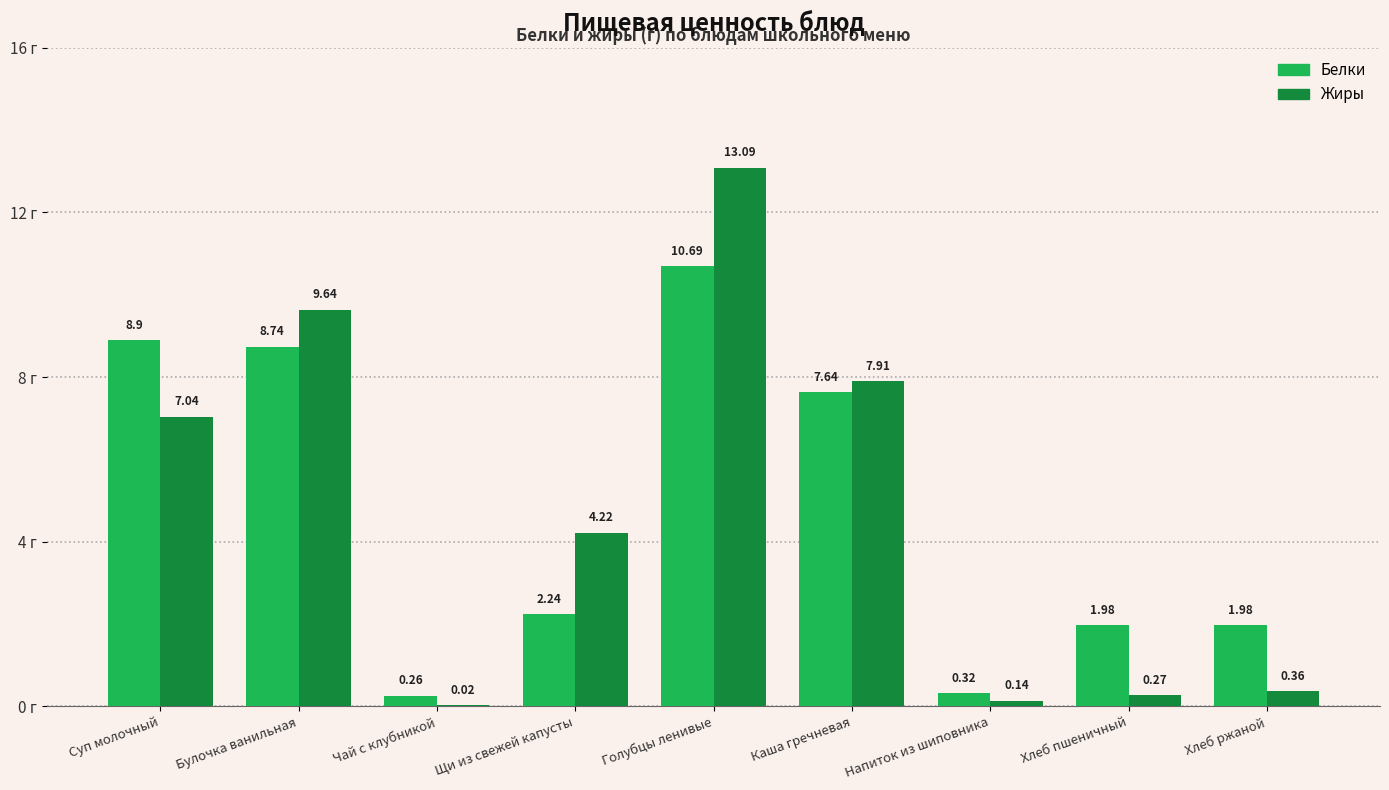

Which series has the largest total across all categories?

Белки